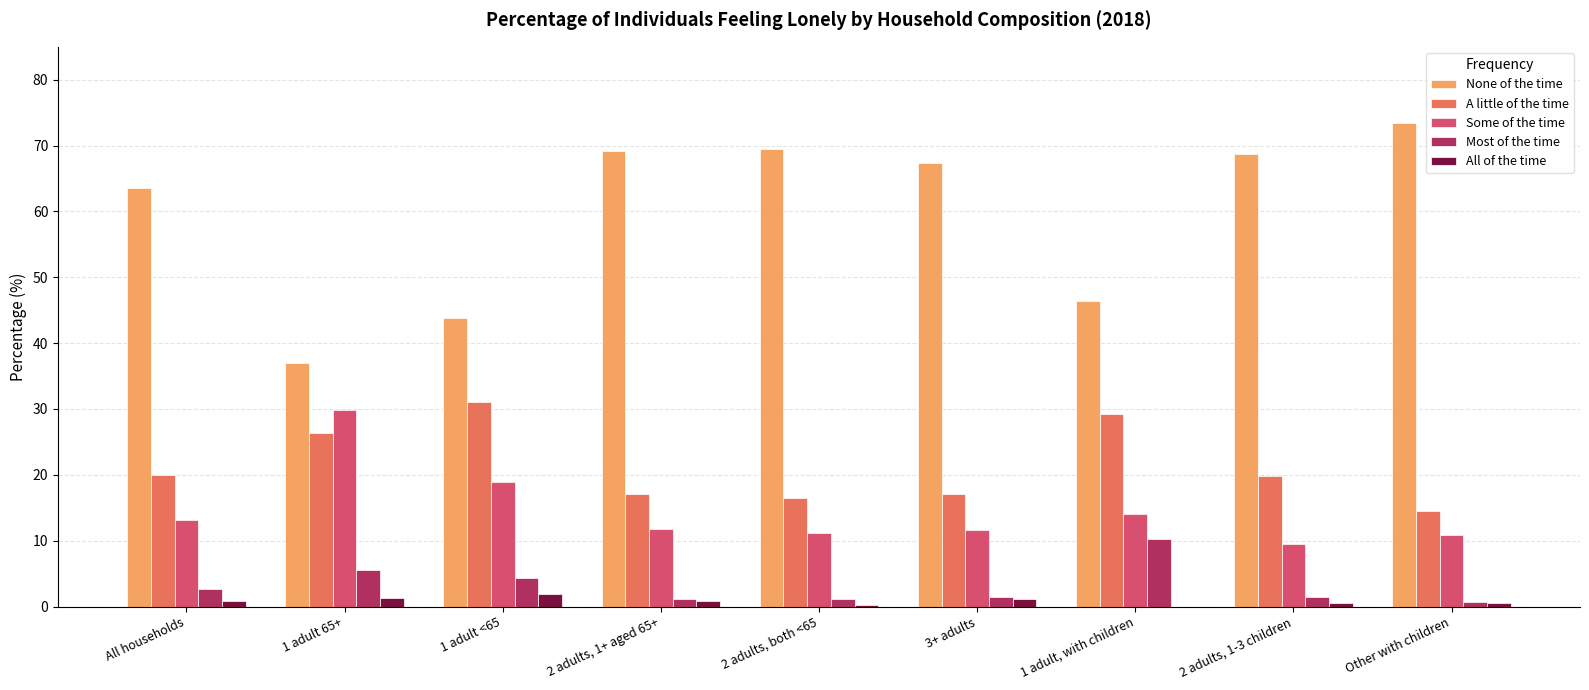

Which label corresponds to the largest value in the chart?

Other with children